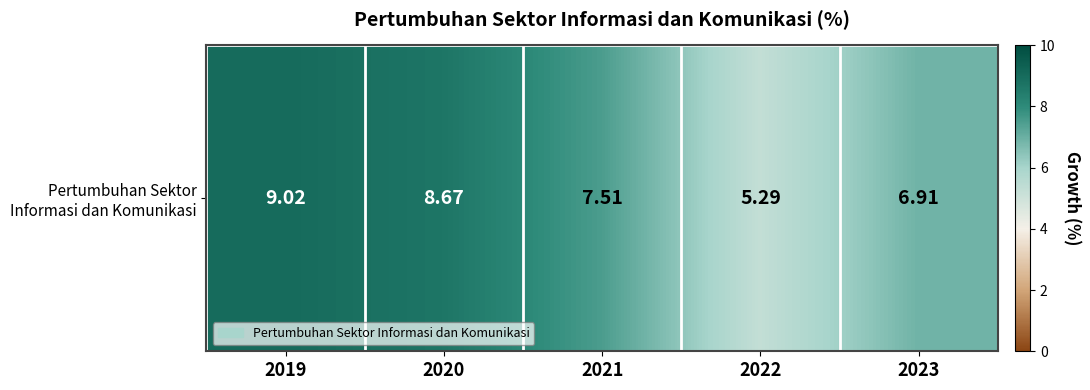

How many series are shown in this chart?

1